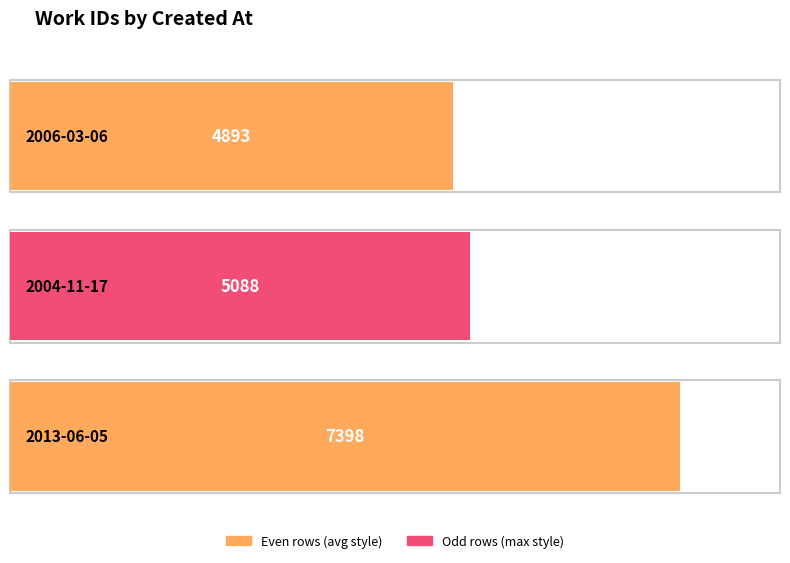

What is the greatest value displayed?

7398